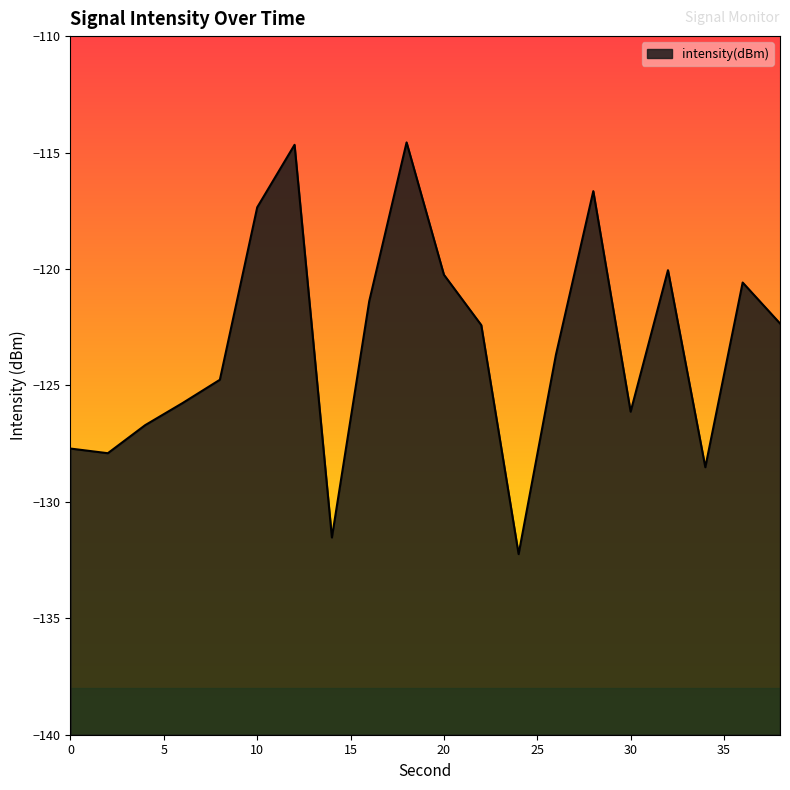

How many distinct data groups are displayed?

1